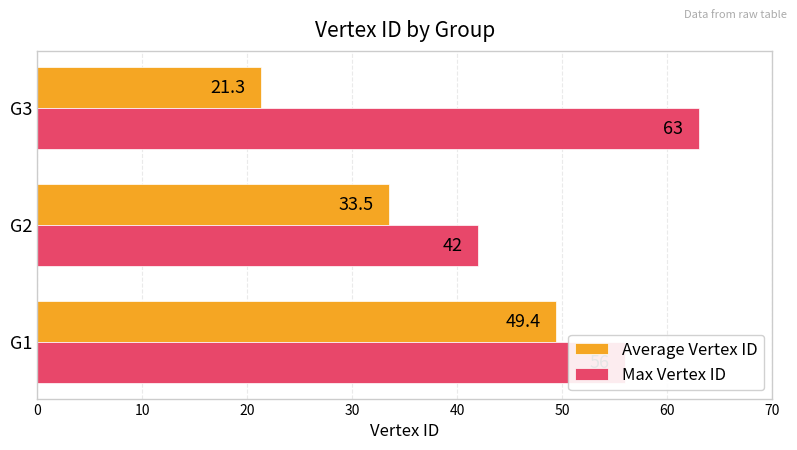

The value of Max Vertex ID at G2 is 42.0. True or false?

True